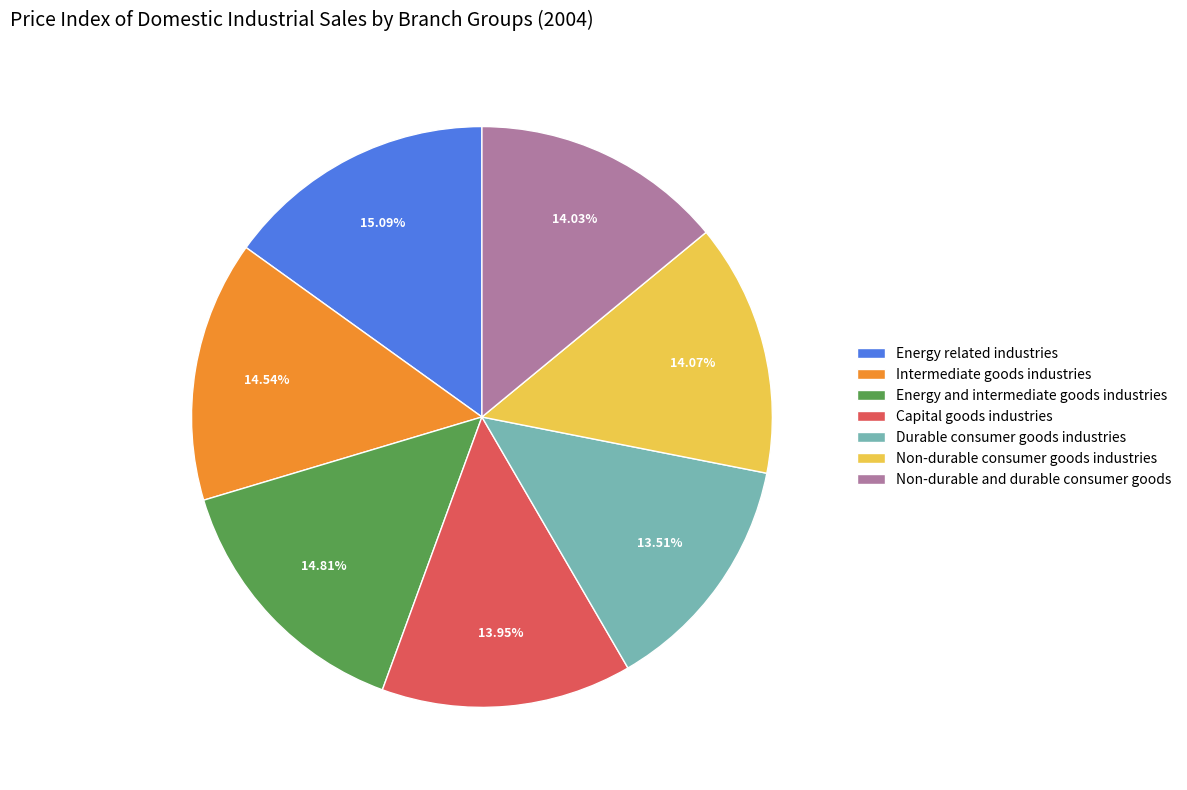

To the nearest percent, what portion does Energy related industries represent?

15%